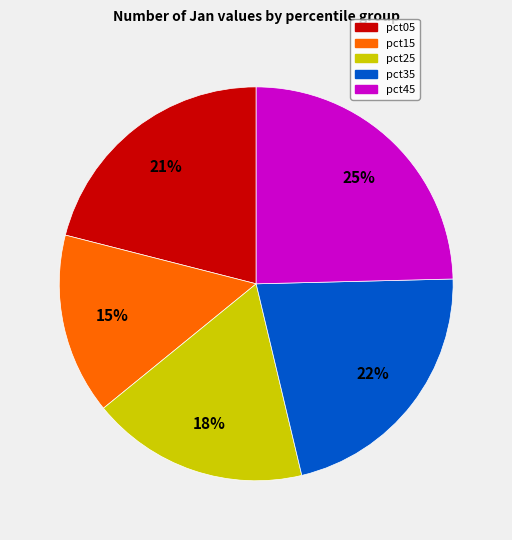

To the nearest percent, what is the average slice percentage?

20%